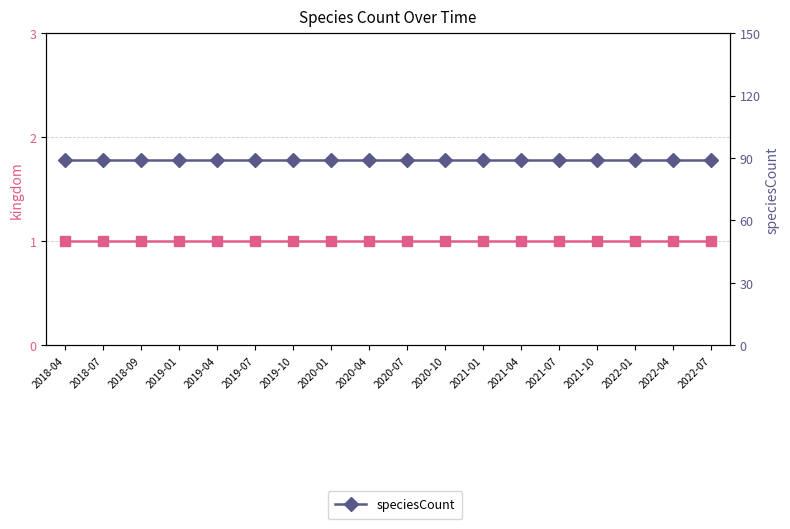

True or false: kingdom has more than 1 interior local peaks.

False